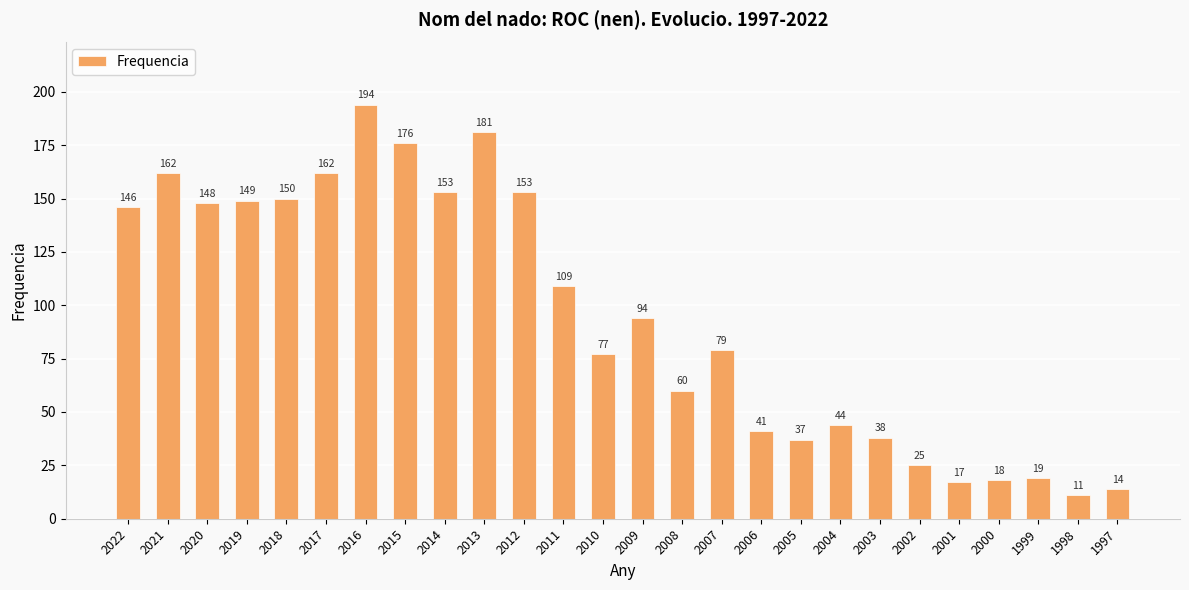

Is it true that the value at 2021 is 162?

True